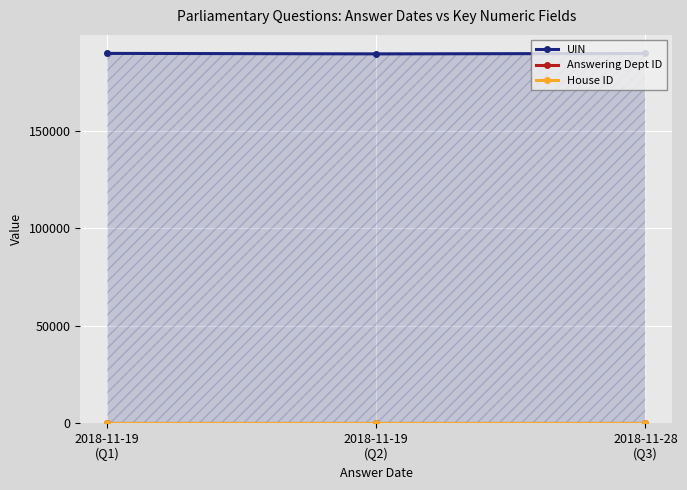

What is the average value of the Answering Dept ID series?

10